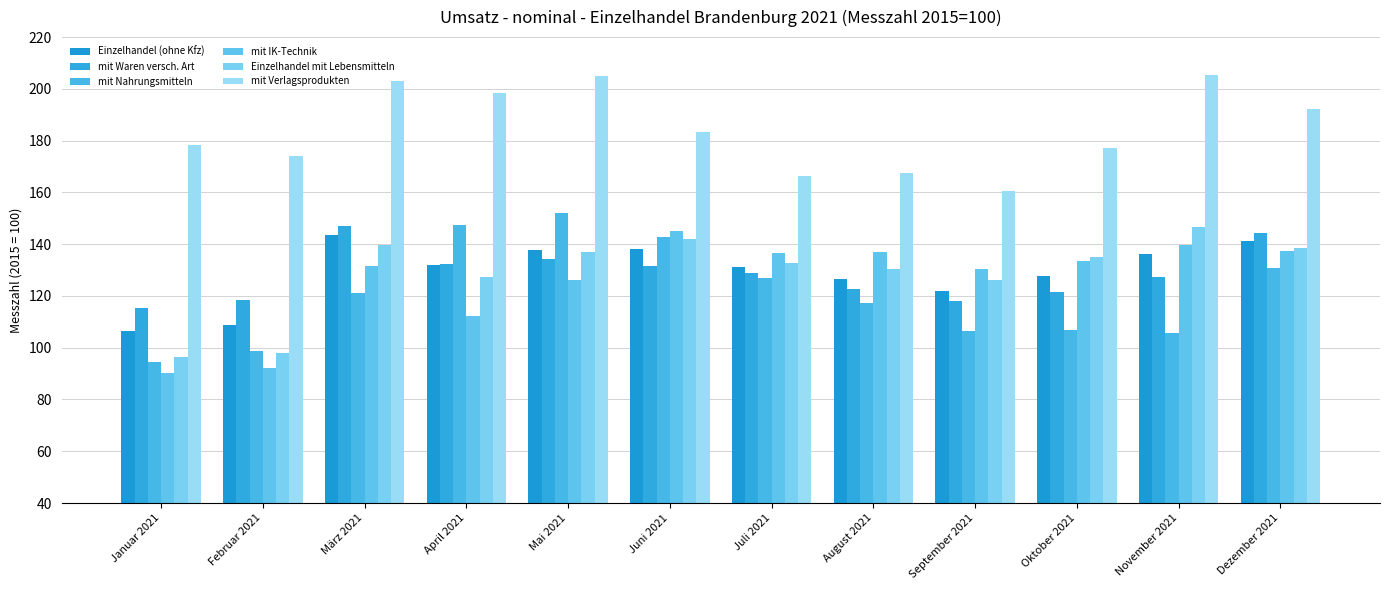

Between Oktober 2021 and November 2021, which series saw the biggest shift?

mit Verlagsprodukten